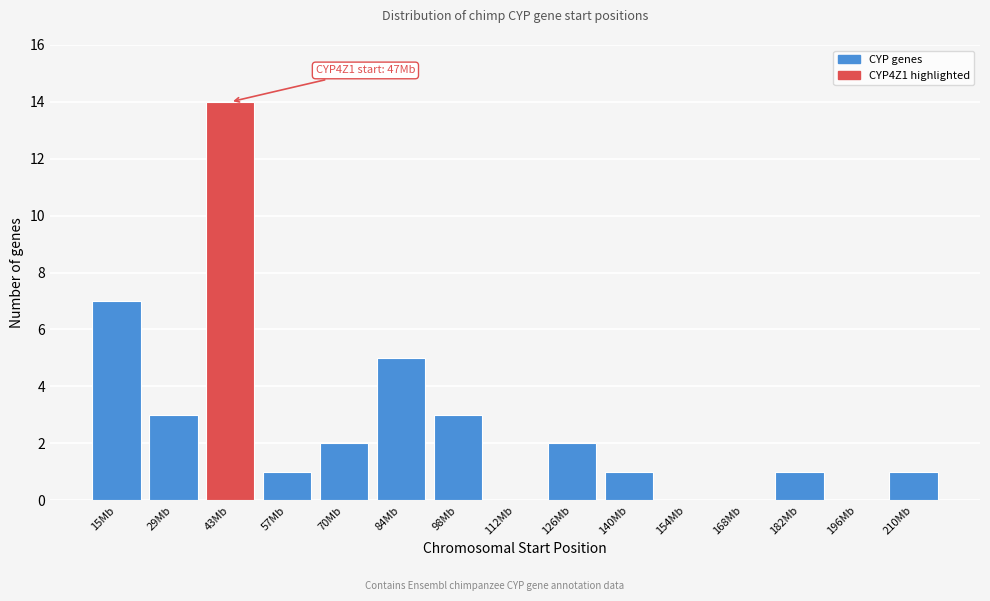

Reading right to left, list all the values displayed in this chart.

210Mb=1	196Mb=0	182Mb=1	168Mb=0	154Mb=0	140Mb=1	126Mb=2	112Mb=0	98Mb=3	84Mb=5	70Mb=2	57Mb=1	43Mb=14	29Mb=3	15Mb=7